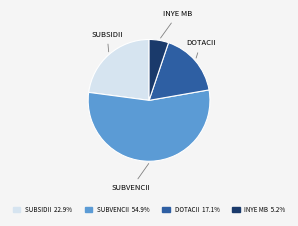

Is there a majority slice in this chart?

Yes